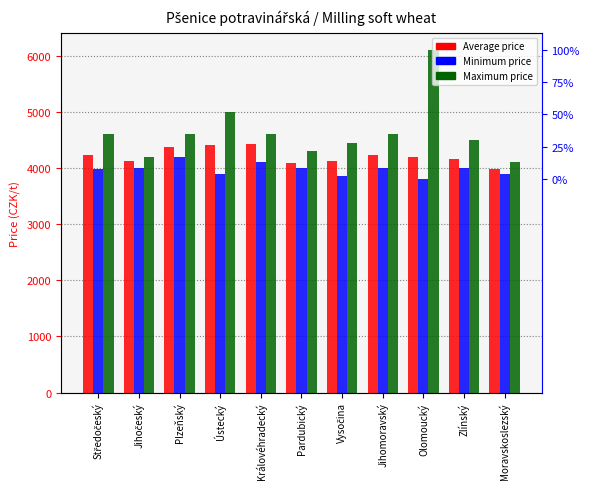

What is the maximum value for Minimum price?

4200